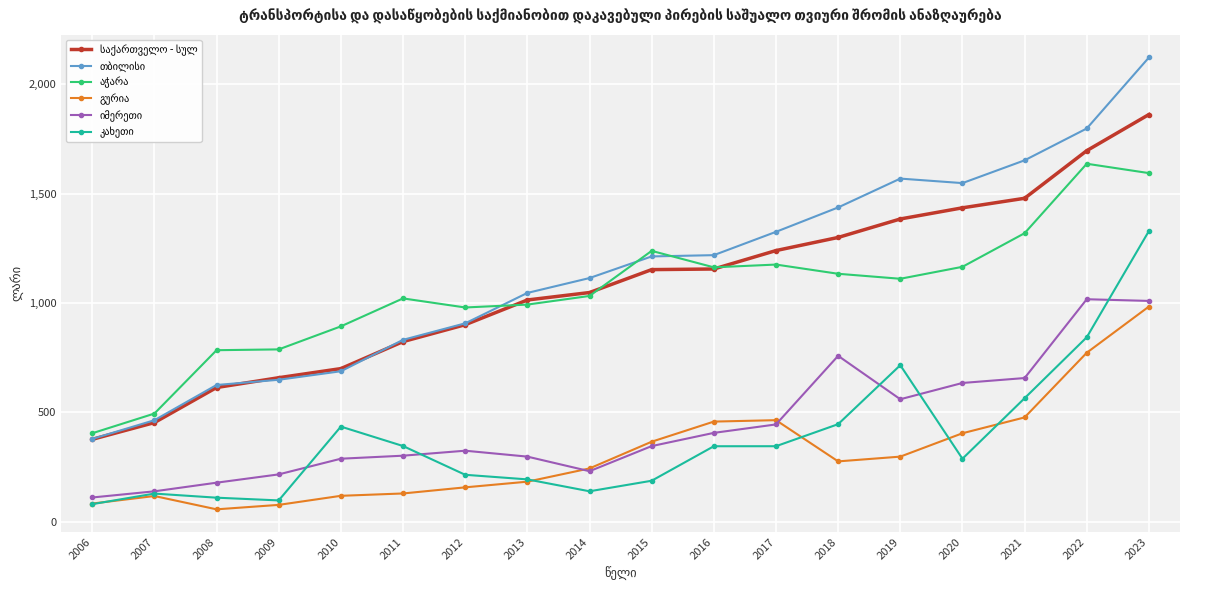

What is the smallest value displayed?

57.3